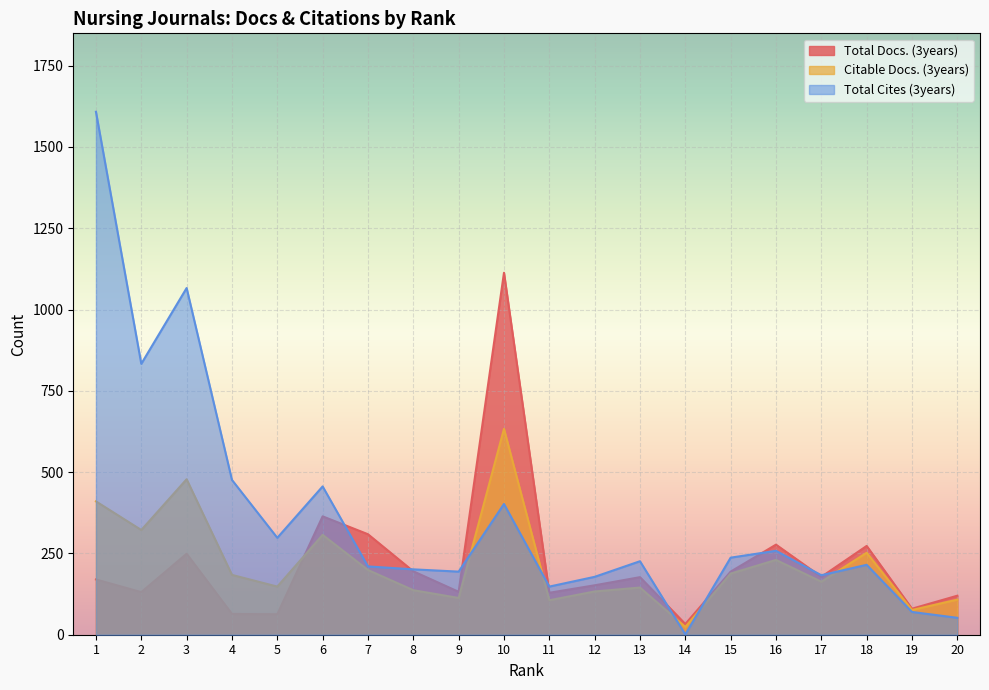

What are all the series names shown in the legend?

Total Docs. (3years), Citable Docs. (3years), Total Cites (3years)